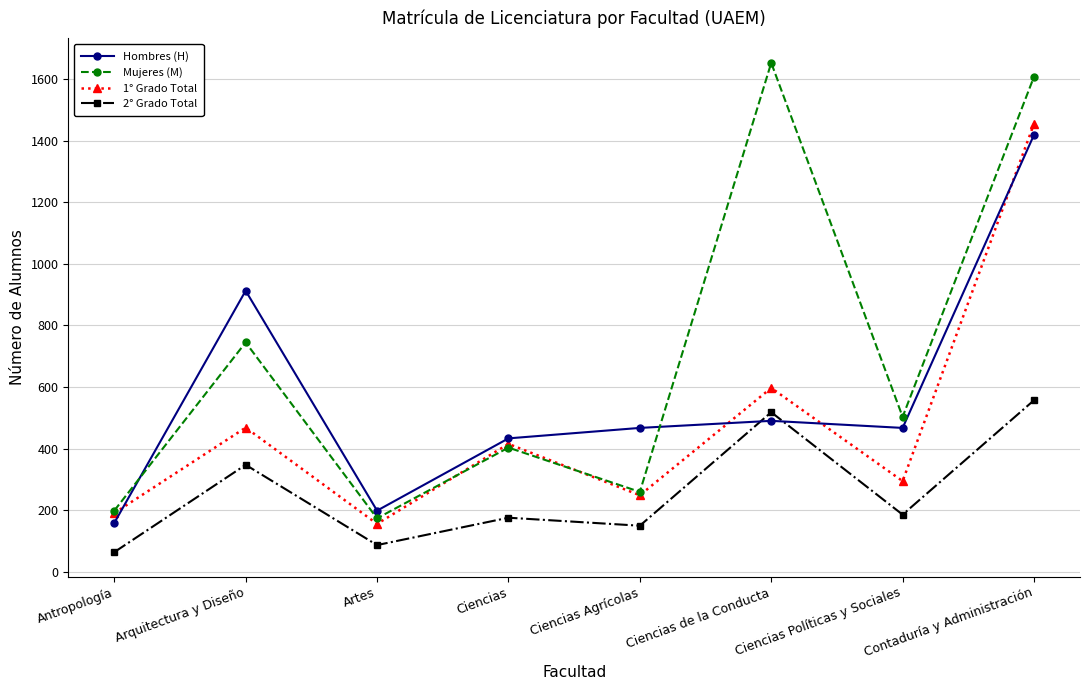

How many intersections are there between 1° Grado Total and Hombres (H)?

4